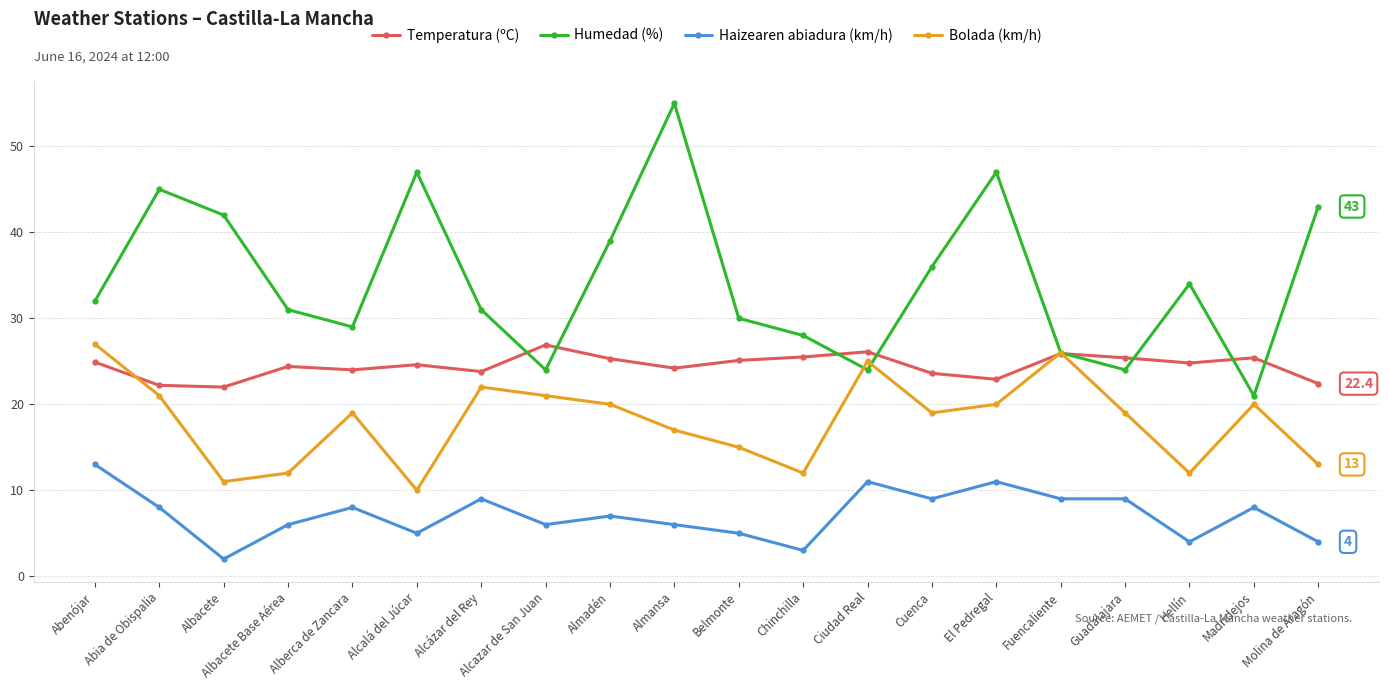

Does the chart have visible grid lines?

Yes